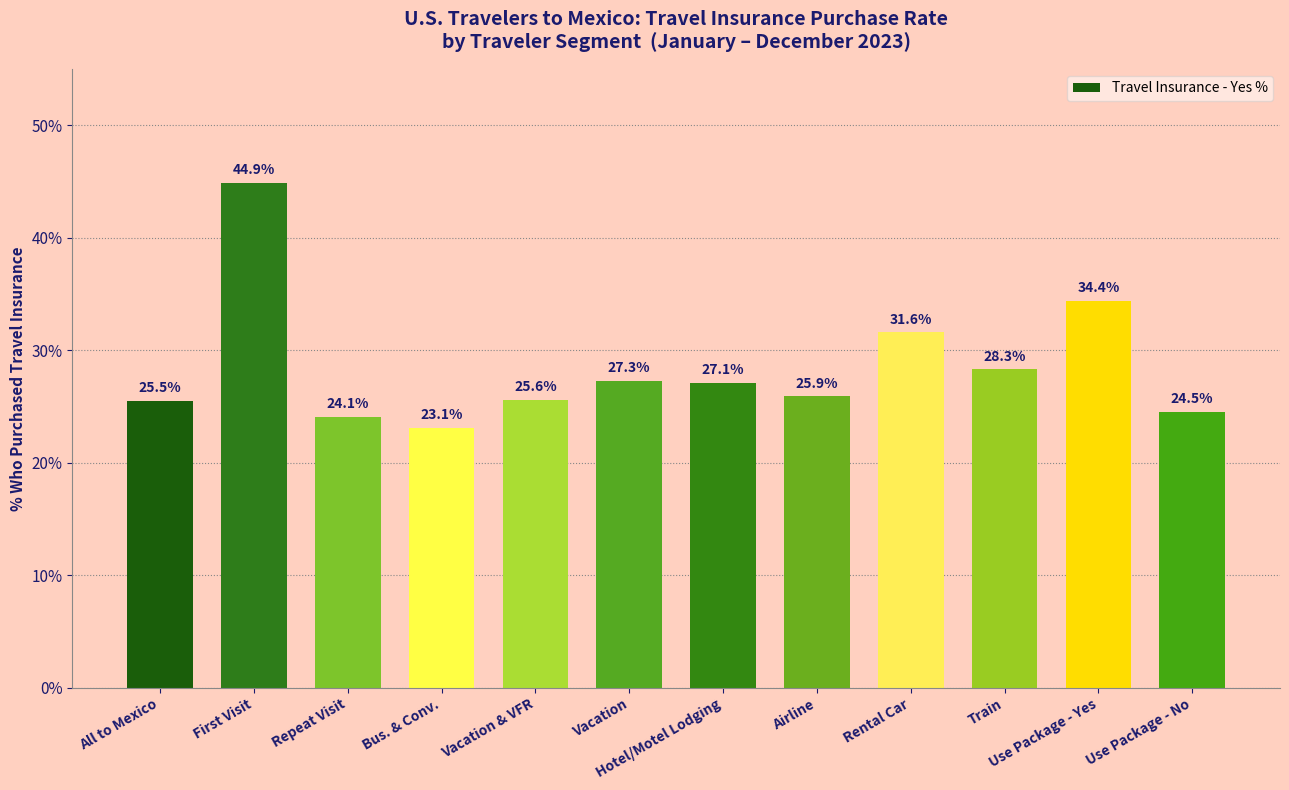

The chart shows a value of 44.9 at Hotel/Motel Lodging. True or false?

False